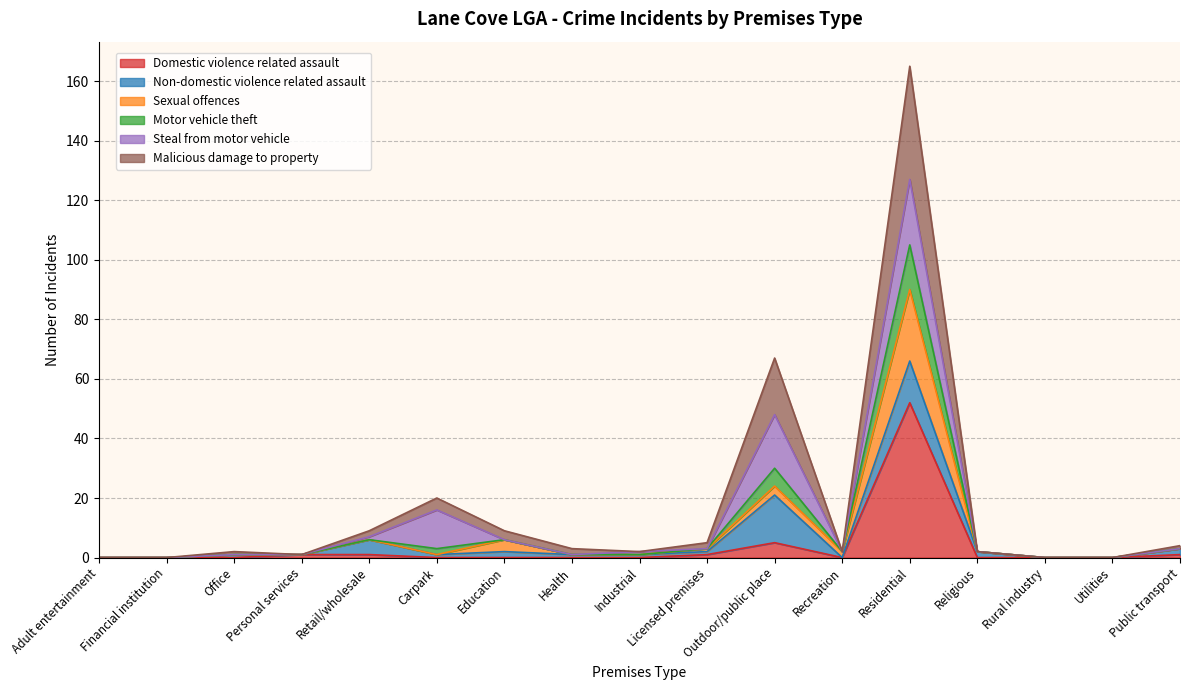

At which category is the sum across all series the highest?

Residential